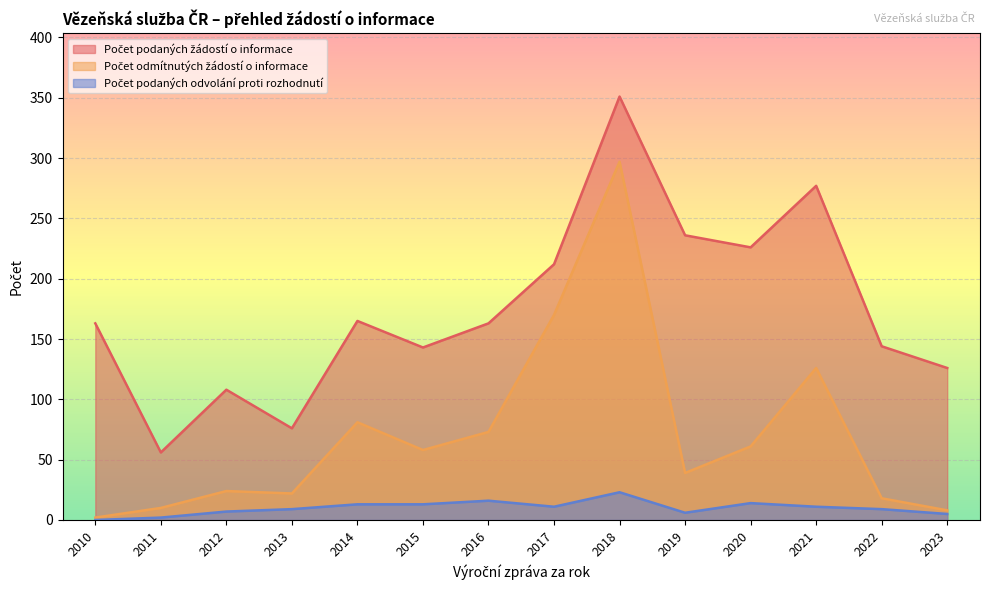

Is it true that Počet podaných odvolání proti rozhodnutí equals 0 at 2010?

True